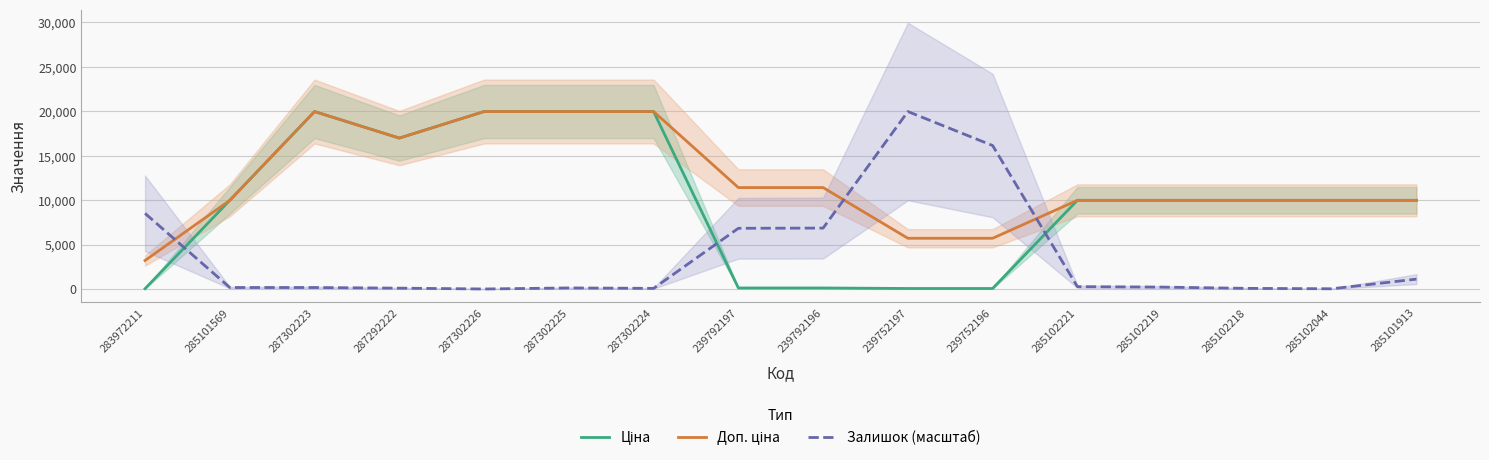

Rank the series at 285102218 from lowest to highest value.

Залишок (масштаб), Ціна, Доп. ціна